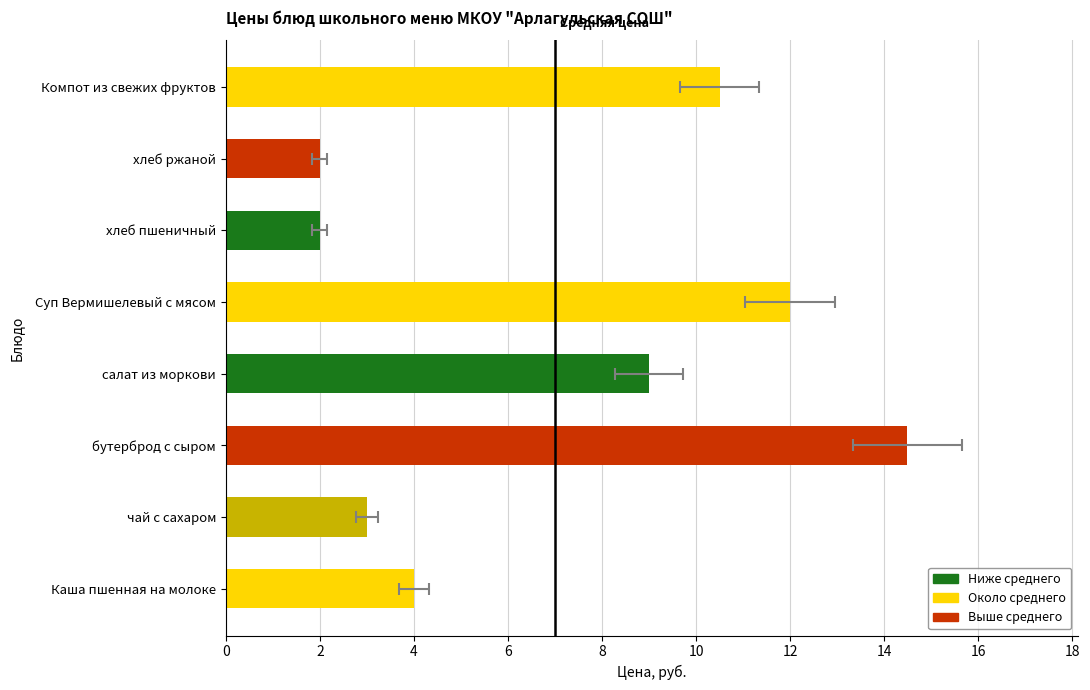

Does the chart contain any negative values?

No